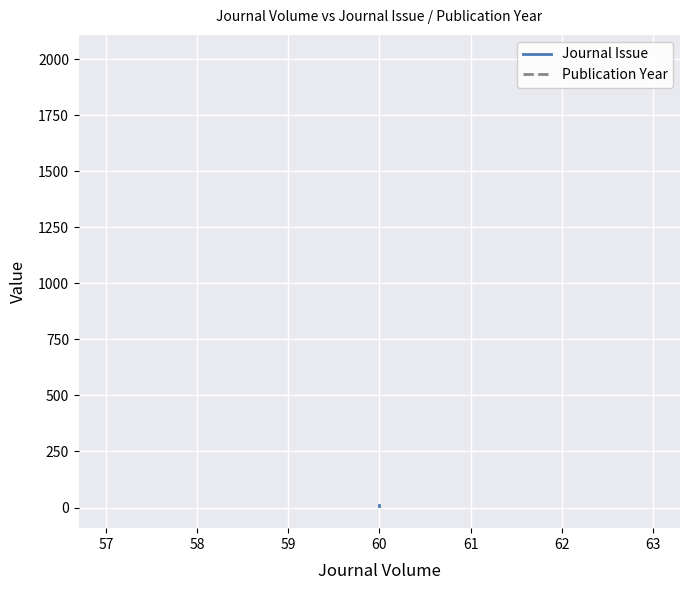

What are all the series names shown in the legend?

Journal Issue, Publication Year